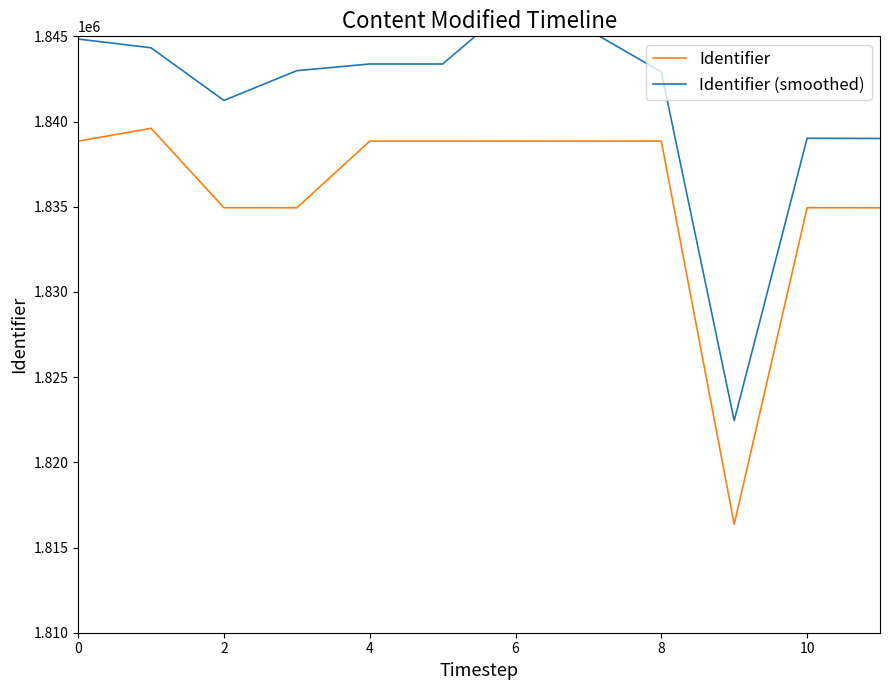

Reading right to left, extract all data points from this chart.

Identifier: 1834938.0	1834944.0	1816364.0	1838852.0	1838844.0	1838850.0	1838845.0	1838846.0	1834939.0	1834943.0	1839604.0	1838848.0
Identifier (smoothed): 1839006.5	1839017.2	1822449.1	1842913.1	1845378.9	1847008.4	1843376.7	1843377.7	1842985.1	1841238.4	1844327.5	1844841.4